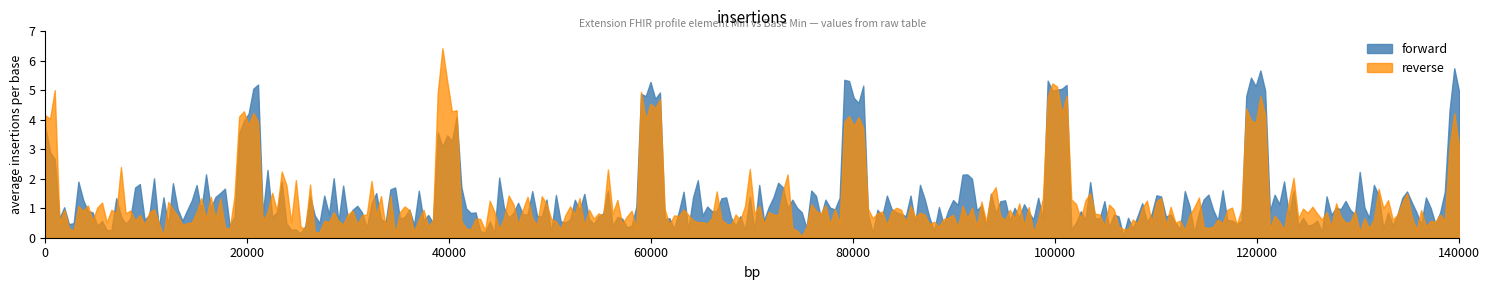

True or false: reverse has more than 2 interior local peaks.

True